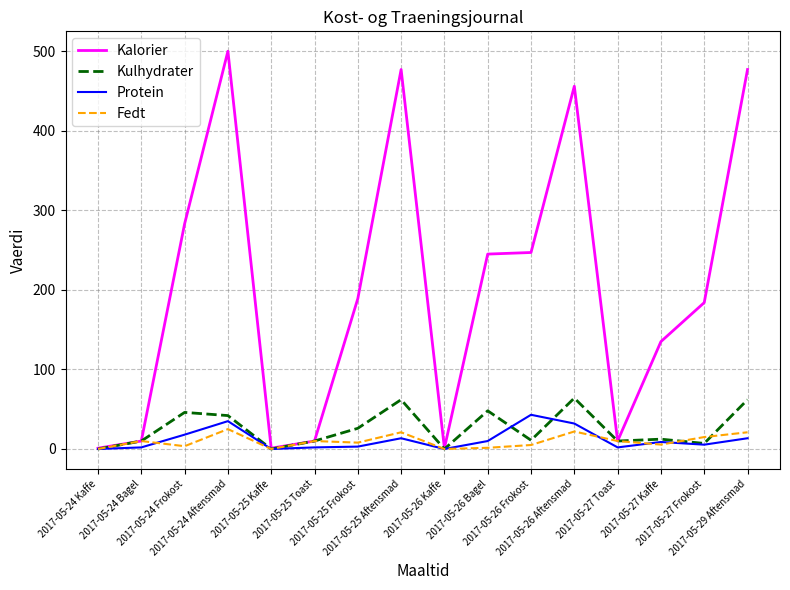

Which series has the largest range (max minus min)?

Kalorier